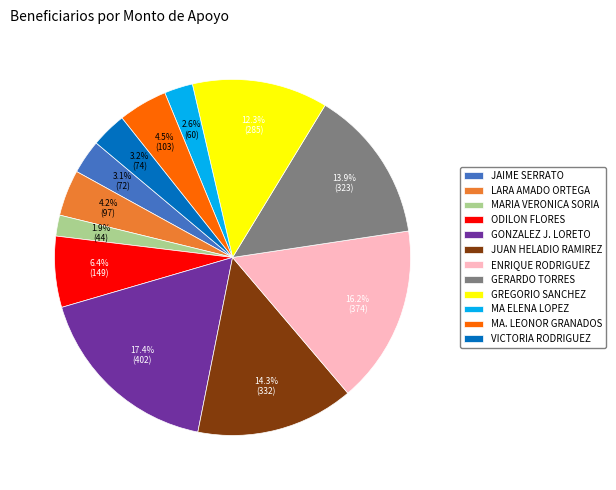

Is there any slice that represents more than half of the pie?

No